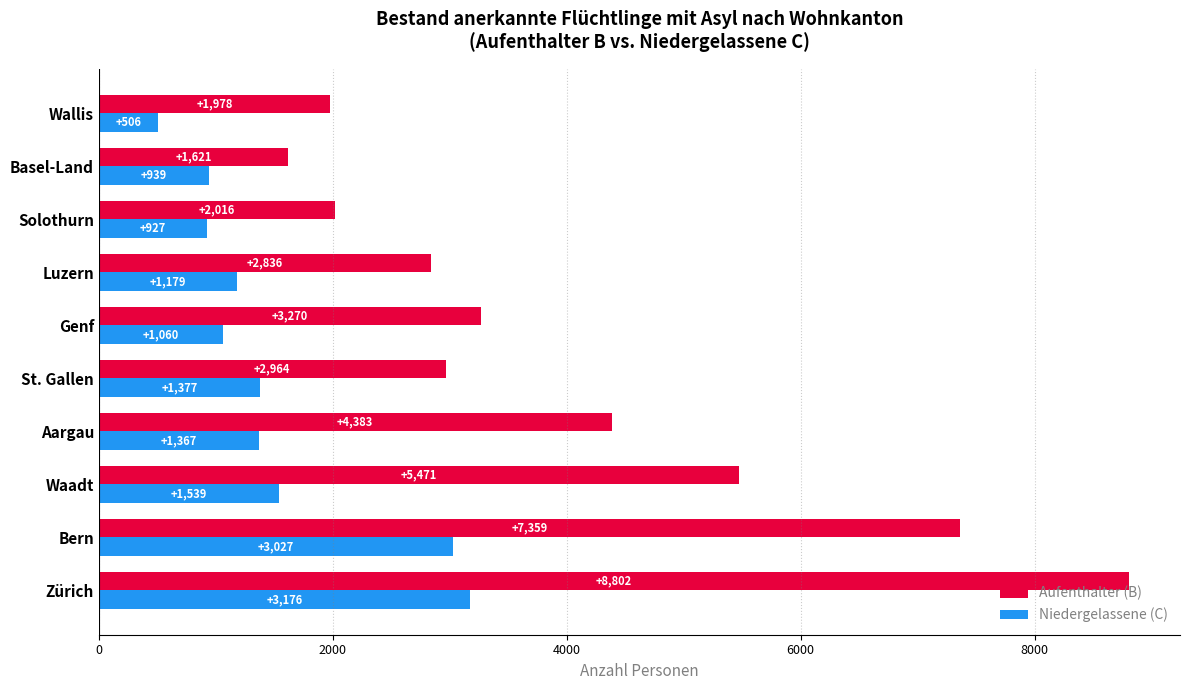

What is the spread (max minus min) of values at Genf?

2210